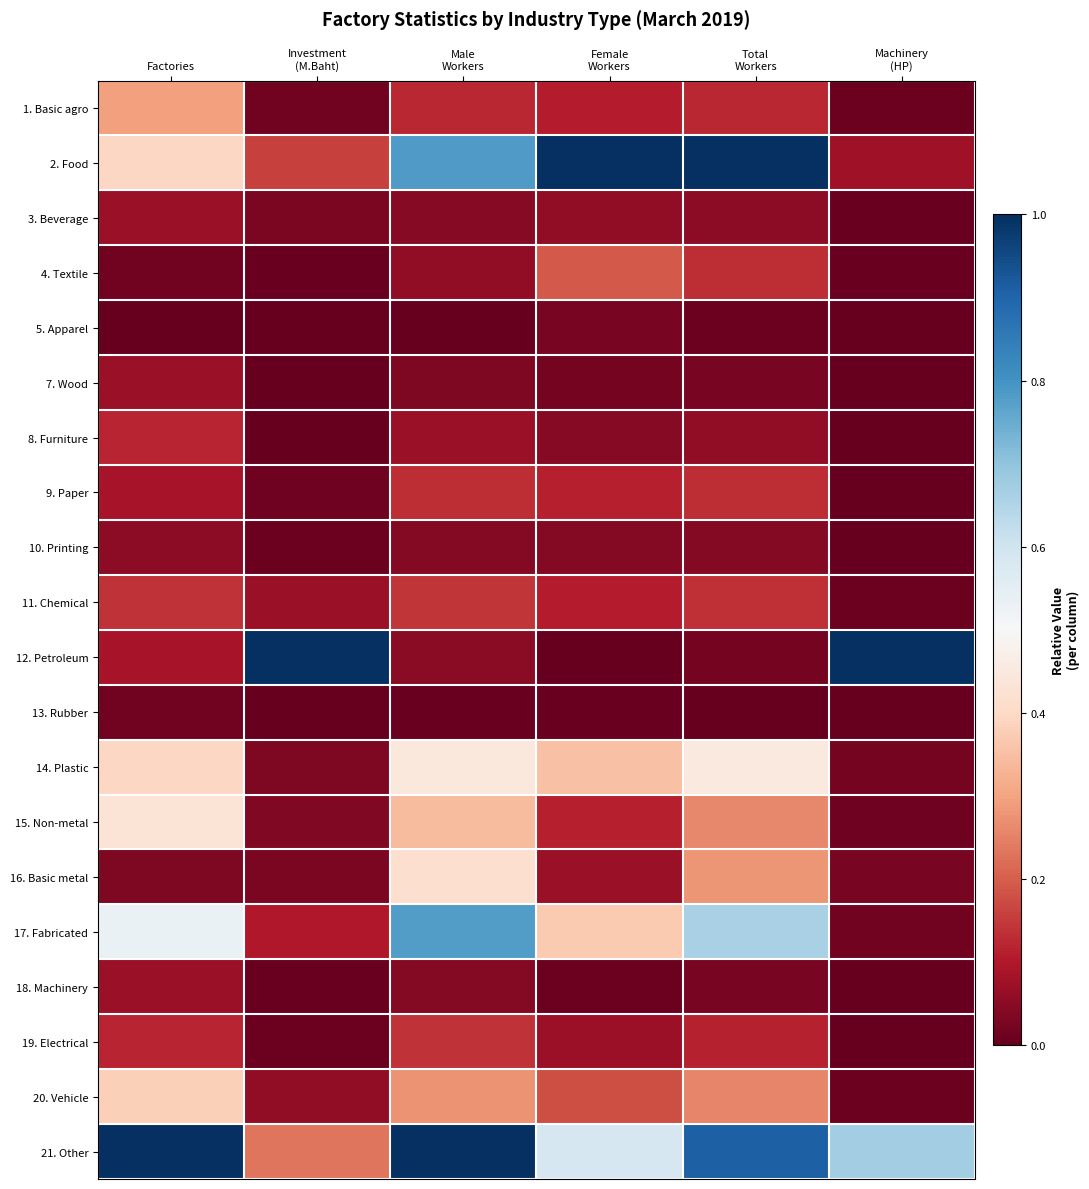

Reading right to left, extract all data points from this chart.

1. Basic agro: Machinery
(HP)=0.0	Total
Workers=0.1	Female
Workers=0.1	Male
Workers=0.1	Investment
(M.Baht)=0.0	Factories=0.3
2. Food: Machinery
(HP)=0.1	Total
Workers=1.0	Female
Workers=1.0	Male
Workers=0.8	Investment
(M.Baht)=0.2	Factories=0.4
3. Beverage: Machinery
(HP)=0.0	Total
Workers=0.1	Female
Workers=0.1	Male
Workers=0.0	Investment
(M.Baht)=0.0	Factories=0.1
4. Textile: Machinery
(HP)=0.0	Total
Workers=0.1	Female
Workers=0.2	Male
Workers=0.1	Investment
(M.Baht)=0.0	Factories=0.0
5. Apparel: Machinery
(HP)=0.0	Total
Workers=0.0	Female
Workers=0.0	Male
Workers=0.0	Investment
(M.Baht)=0.0	Factories=0.0
7. Wood: Machinery
(HP)=0.0	Total
Workers=0.0	Female
Workers=0.0	Male
Workers=0.0	Investment
(M.Baht)=0.0	Factories=0.1
8. Furniture: Machinery
(HP)=0.0	Total
Workers=0.1	Female
Workers=0.0	Male
Workers=0.1	Investment
(M.Baht)=0.0	Factories=0.1
9. Paper: Machinery
(HP)=0.0	Total
Workers=0.1	Female
Workers=0.1	Male
Workers=0.1	Investment
(M.Baht)=0.0	Factories=0.1
10. Printing: Machinery
(HP)=0.0	Total
Workers=0.0	Female
Workers=0.0	Male
Workers=0.0	Investment
(M.Baht)=0.0	Factories=0.1
11. Chemical: Machinery
(HP)=0.0	Total
Workers=0.1	Female
Workers=0.1	Male
Workers=0.1	Investment
(M.Baht)=0.1	Factories=0.1
12. Petroleum: Machinery
(HP)=1.0	Total
Workers=0.0	Female
Workers=0.0	Male
Workers=0.0	Investment
(M.Baht)=1.0	Factories=0.1
13. Rubber: Machinery
(HP)=0.0	Total
Workers=0.0	Female
Workers=0.0	Male
Workers=0.0	Investment
(M.Baht)=0.0	Factories=0.0
14. Plastic: Machinery
(HP)=0.0	Total
Workers=0.5	Female
Workers=0.4	Male
Workers=0.4	Investment
(M.Baht)=0.0	Factories=0.4
15. Non-metal: Machinery
(HP)=0.0	Total
Workers=0.3	Female
Workers=0.1	Male
Workers=0.3	Investment
(M.Baht)=0.0	Factories=0.4
16. Basic metal: Machinery
(HP)=0.0	Total
Workers=0.3	Female
Workers=0.1	Male
Workers=0.4	Investment
(M.Baht)=0.0	Factories=0.0
17. Fabricated: Machinery
(HP)=0.0	Total
Workers=0.7	Female
Workers=0.4	Male
Workers=0.8	Investment
(M.Baht)=0.1	Factories=0.5
18. Machinery: Machinery
(HP)=0.0	Total
Workers=0.0	Female
Workers=0.0	Male
Workers=0.0	Investment
(M.Baht)=0.0	Factories=0.1
19. Electrical: Machinery
(HP)=0.0	Total
Workers=0.1	Female
Workers=0.1	Male
Workers=0.1	Investment
(M.Baht)=0.0	Factories=0.1
20. Vehicle: Machinery
(HP)=0.0	Total
Workers=0.3	Female
Workers=0.2	Male
Workers=0.3	Investment
(M.Baht)=0.1	Factories=0.4
21. Other: Machinery
(HP)=0.7	Total
Workers=0.9	Female
Workers=0.6	Male
Workers=1.0	Investment
(M.Baht)=0.2	Factories=1.0